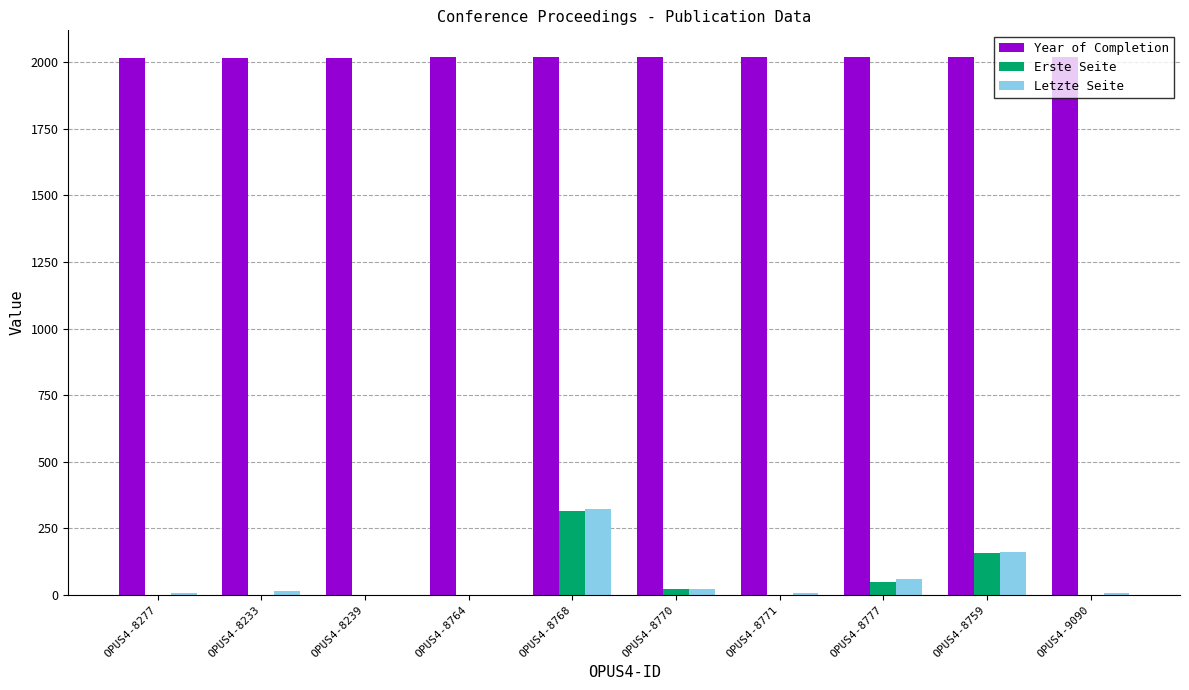

True or false: Erste Seite has a value of 1 at OPUS4-8233.

True